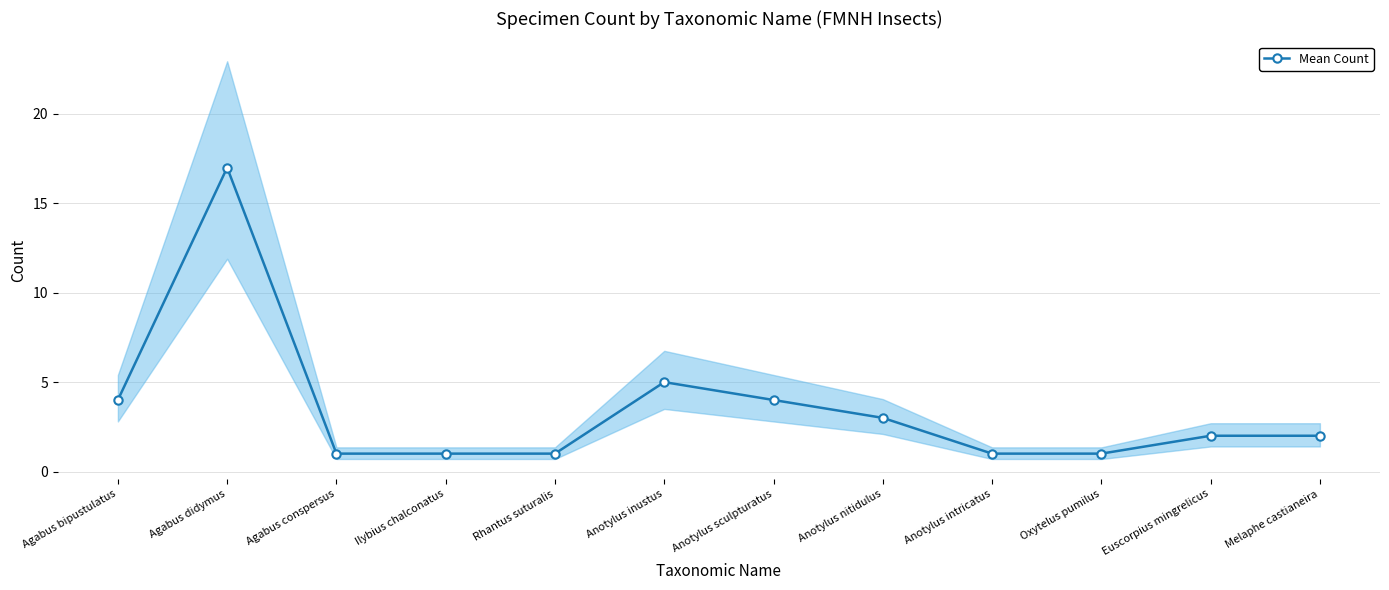

What is the label of the 8th point from the left?

Anotylus nitidulus